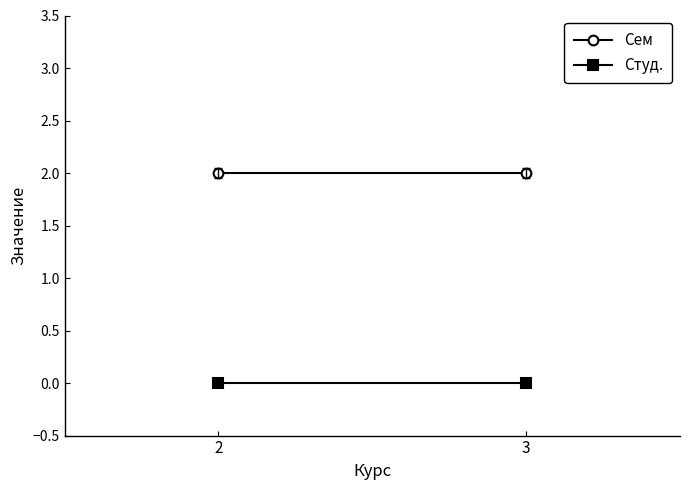

Between 2 and 3, which is larger?

2